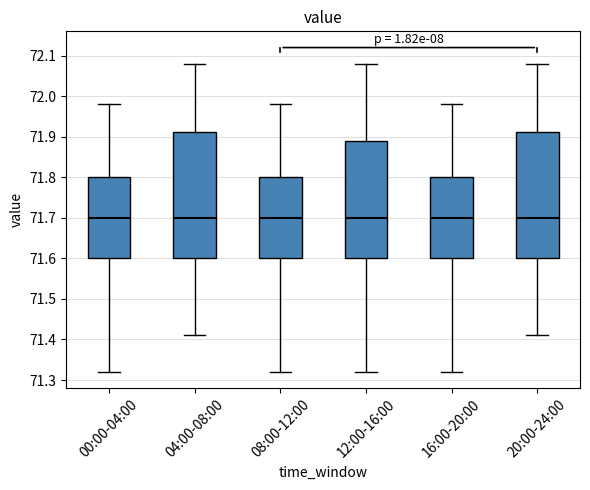

Reading left to right, transcribe this box plot: for each box, give where its median line is, the range the box spans, and where its two whiskers end, as read against the y-axis. The values are not printed on the chart, so give them approximately, as read against the axis.

00:00-04:00: median 71.70, box 71.60 to 71.80, whiskers 71.32 to 71.98
04:00-08:00: median 71.70, box 71.60 to 71.91, whiskers 71.41 to 72.08
08:00-12:00: median 71.70, box 71.60 to 71.80, whiskers 71.32 to 71.98
12:00-16:00: median 71.70, box 71.60 to 71.89, whiskers 71.32 to 72.08
16:00-20:00: median 71.70, box 71.60 to 71.80, whiskers 71.32 to 71.98
20:00-24:00: median 71.70, box 71.60 to 71.91, whiskers 71.41 to 72.08